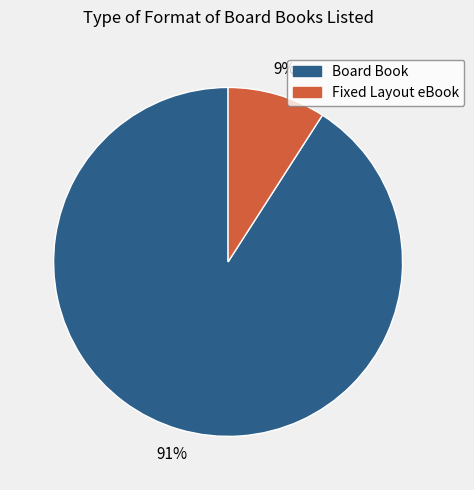

Which category has the smallest portion of the pie?

Fixed Layout eBook